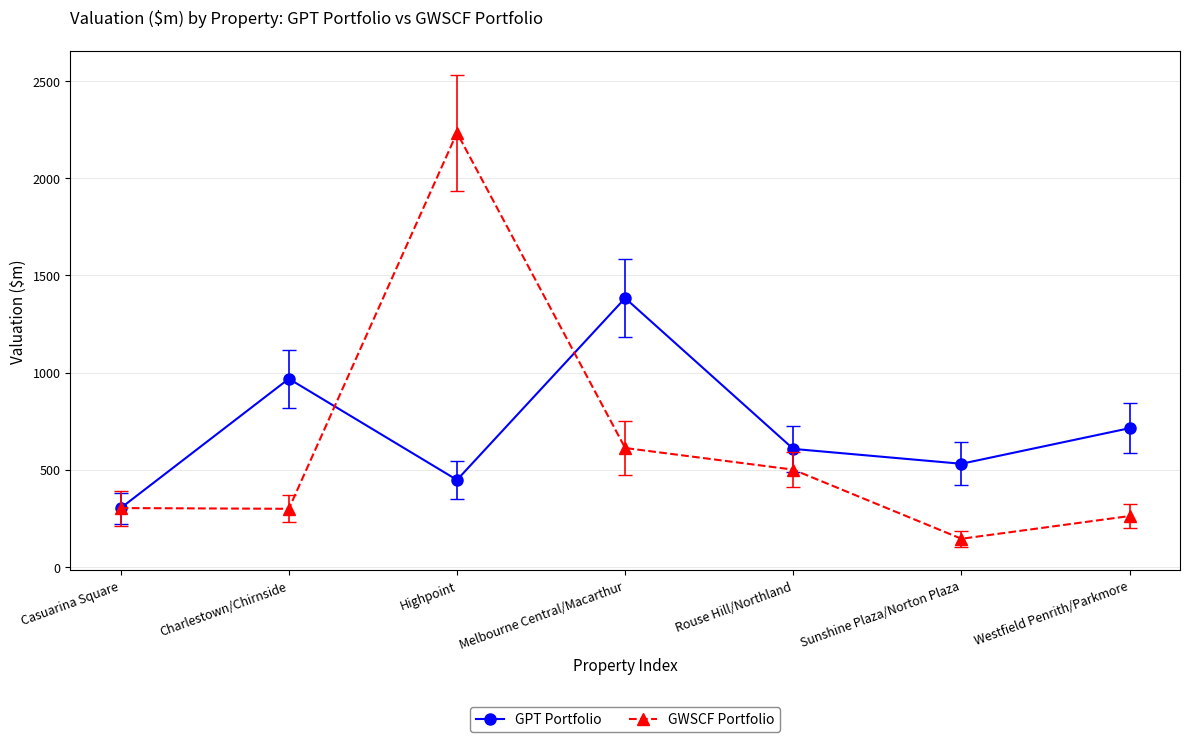

What is the lowest value of the GPT Portfolio series?

302.2